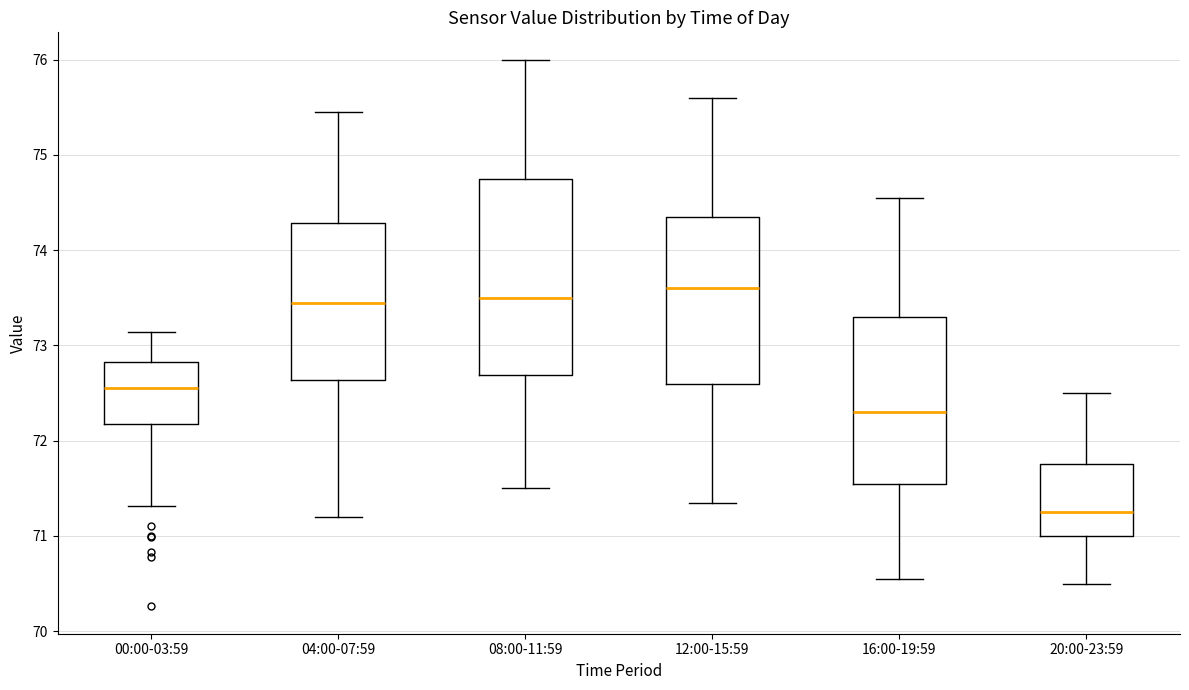

Where does the upper whisker of the box for 12:00-15:59 end on the y-axis? The values are not printed on the chart, so give them approximately, as read against the axis.

75.6